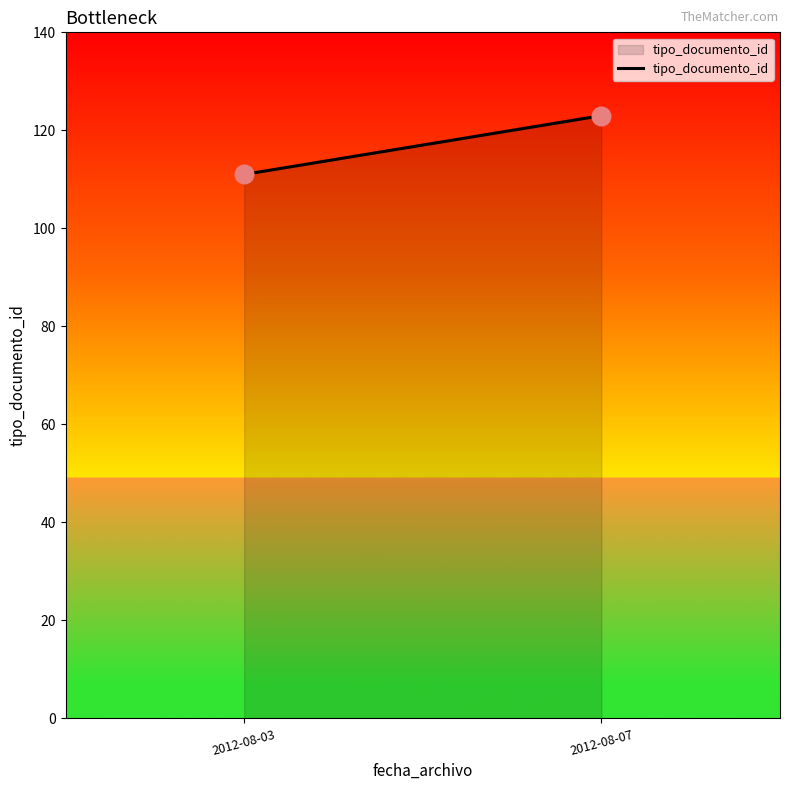

What is the range of Y values (max minus min)?

12